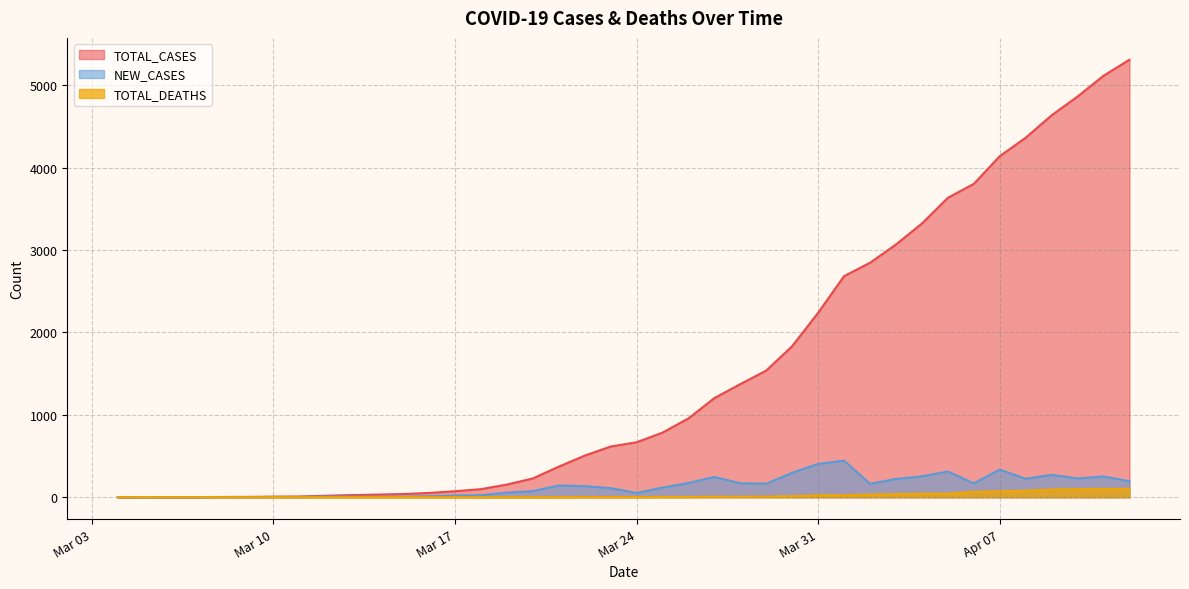

What is the label of the 36th point from the left?

2020-04-08